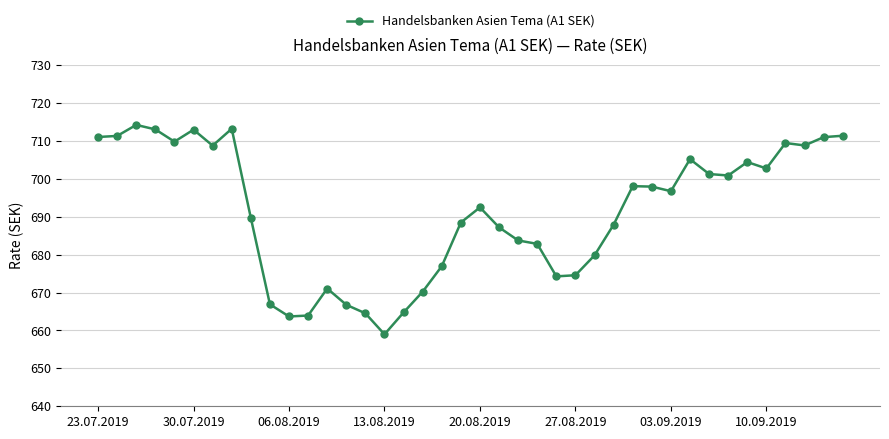

True or false: the data has more than 2 interior local peaks.

True